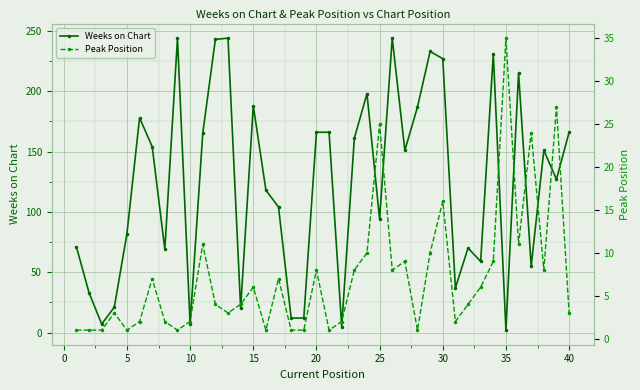

True or false: Weeks on Chart has a value of 166 at 20.

True